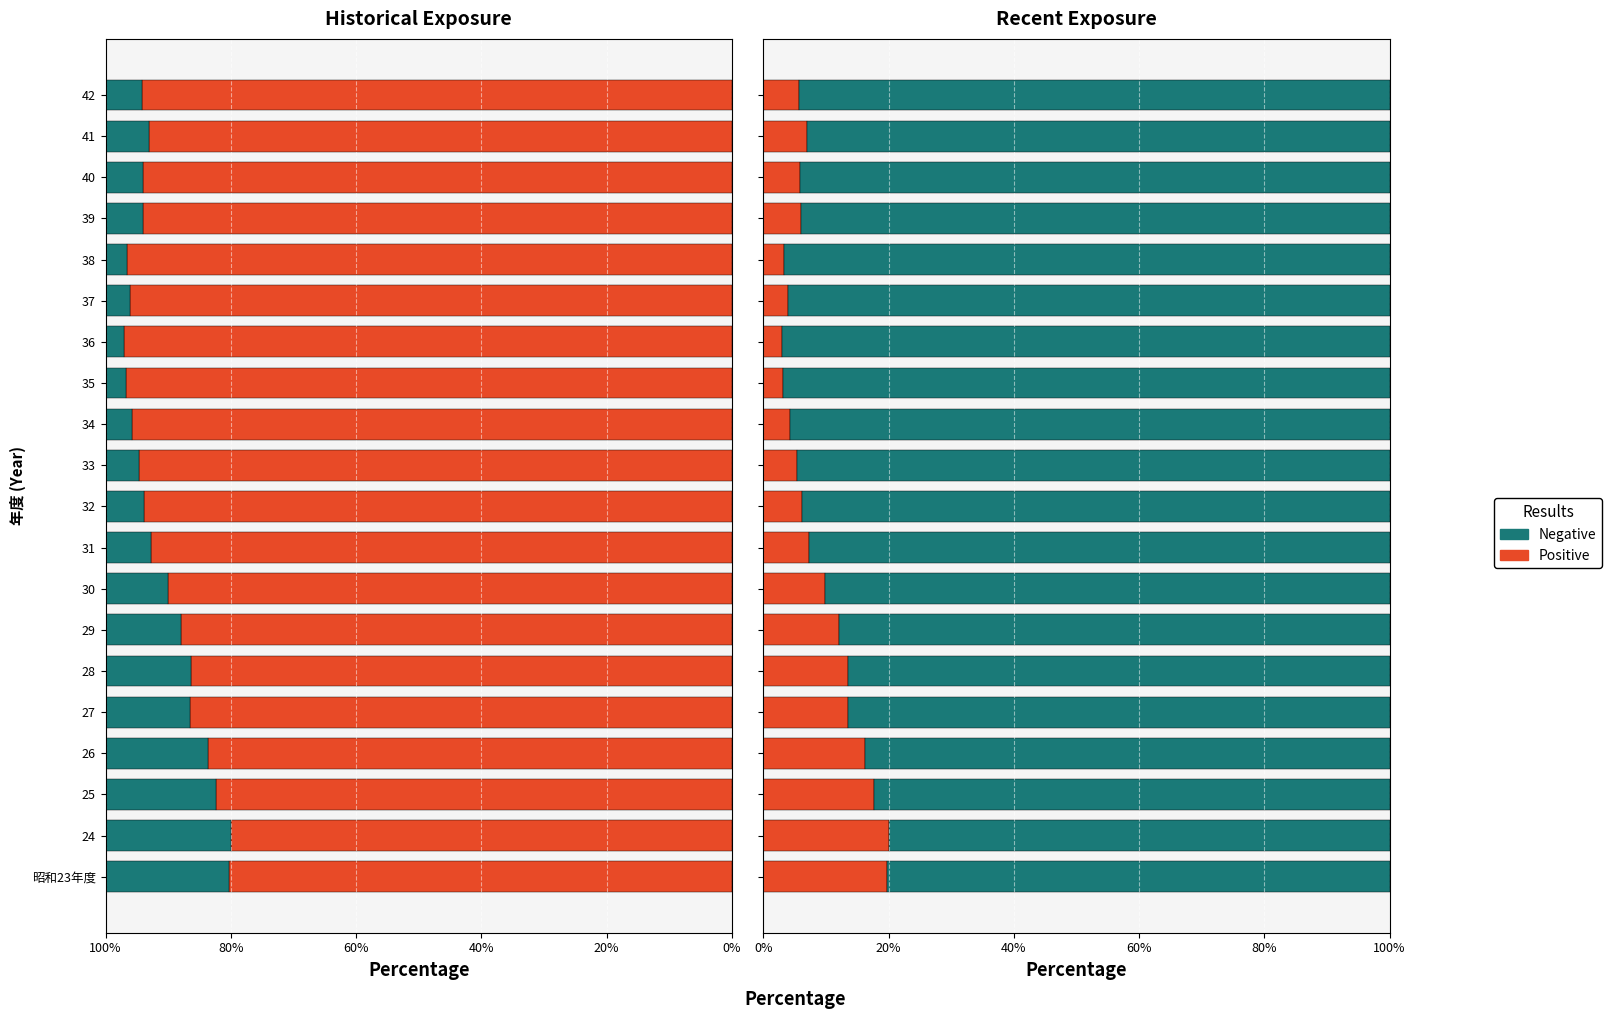

Between 26 and 32, which series saw the biggest shift?

Positive